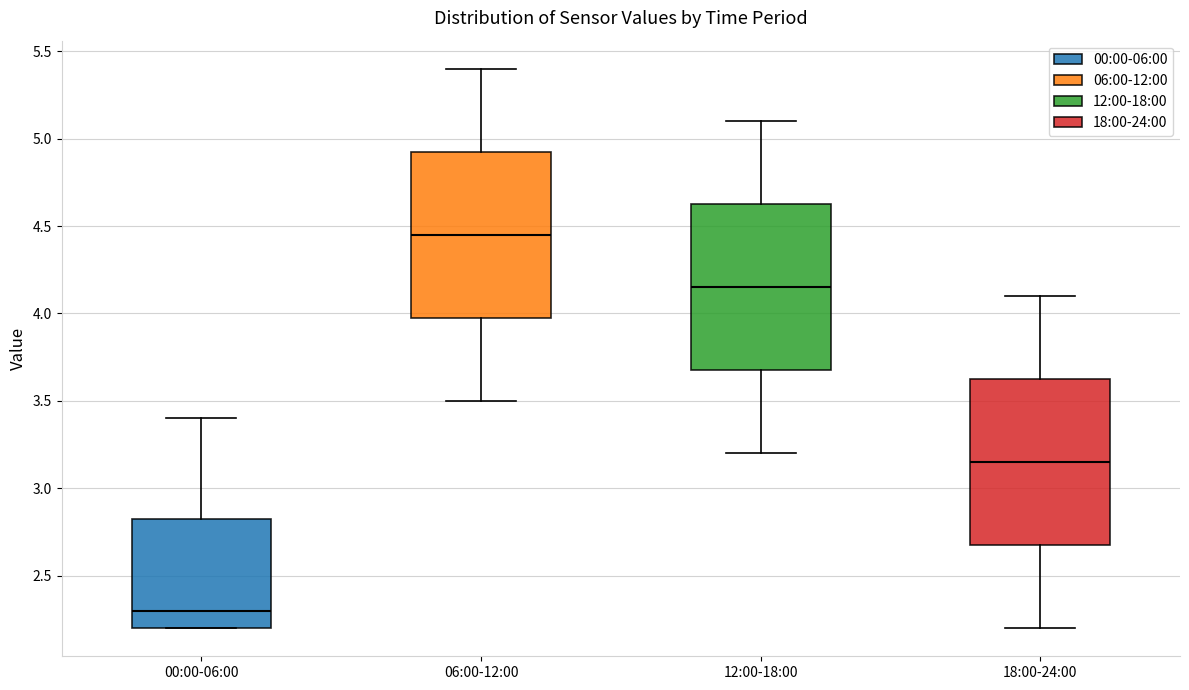

Where does the median line of the box for 00:00-06:00 sit on the y-axis? The values are not printed on the chart, so give them approximately, as read against the axis.

2.30